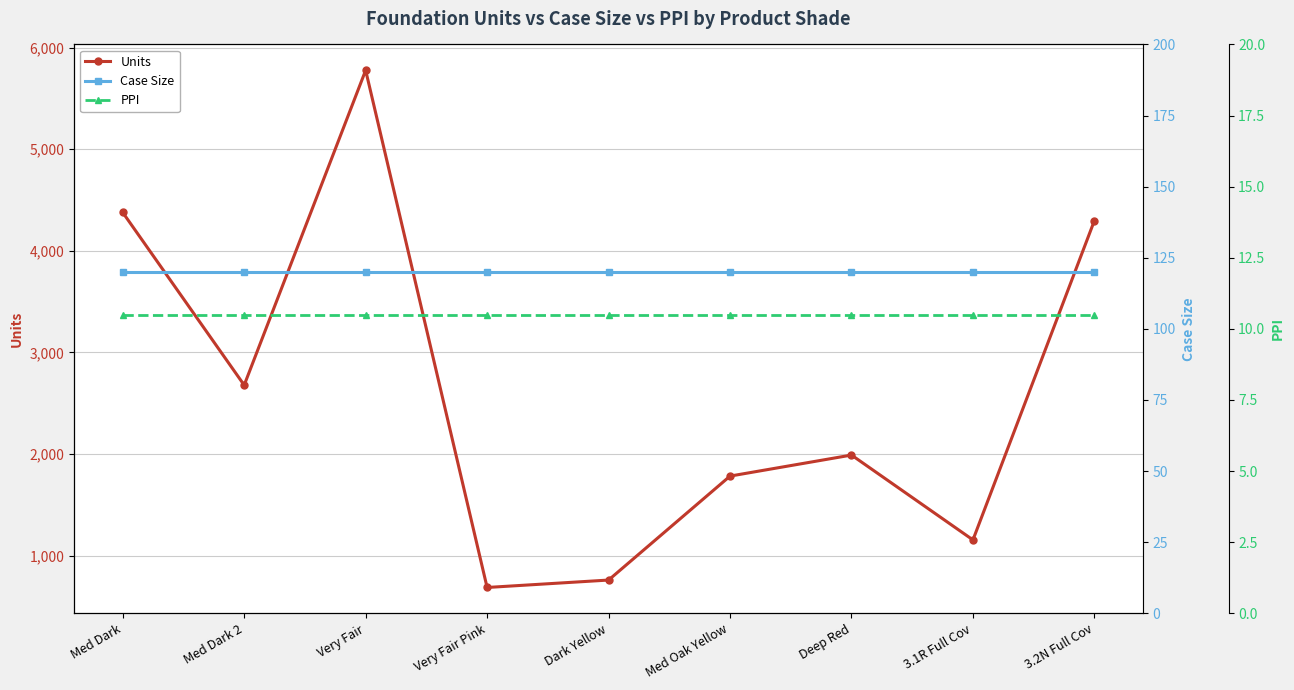

At how many categories does at least one series exceed 1988?

5